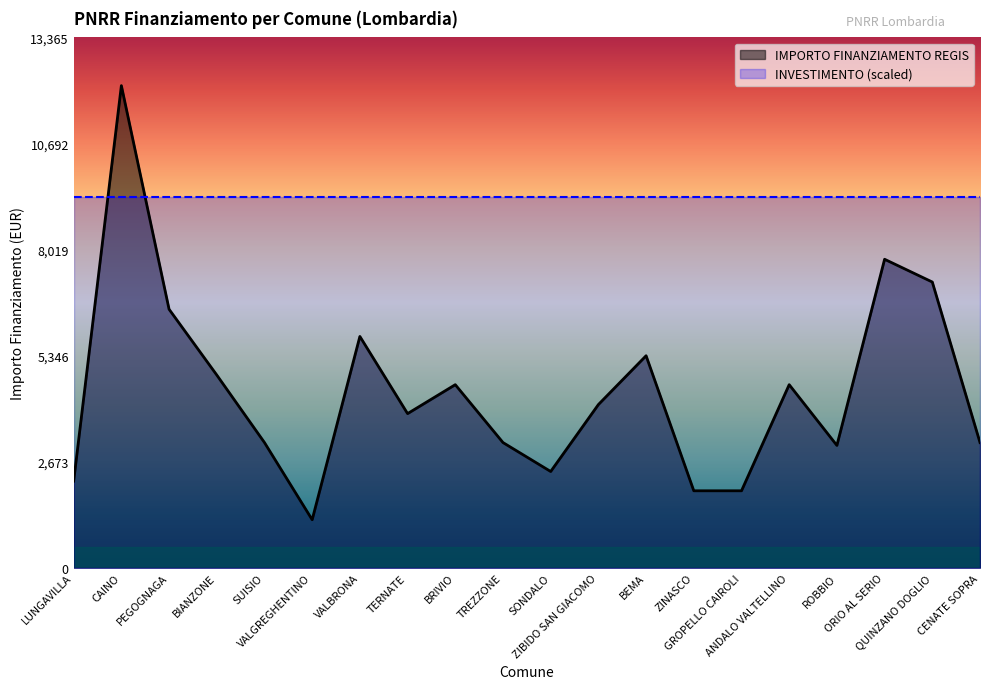

What position from the right is CENATE SOPRA?

1